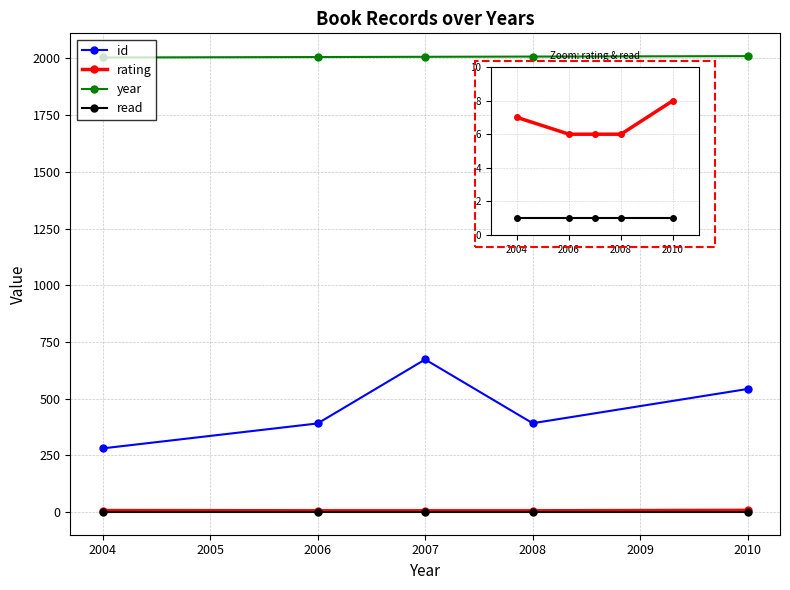

Which series has the largest total across all categories?

year